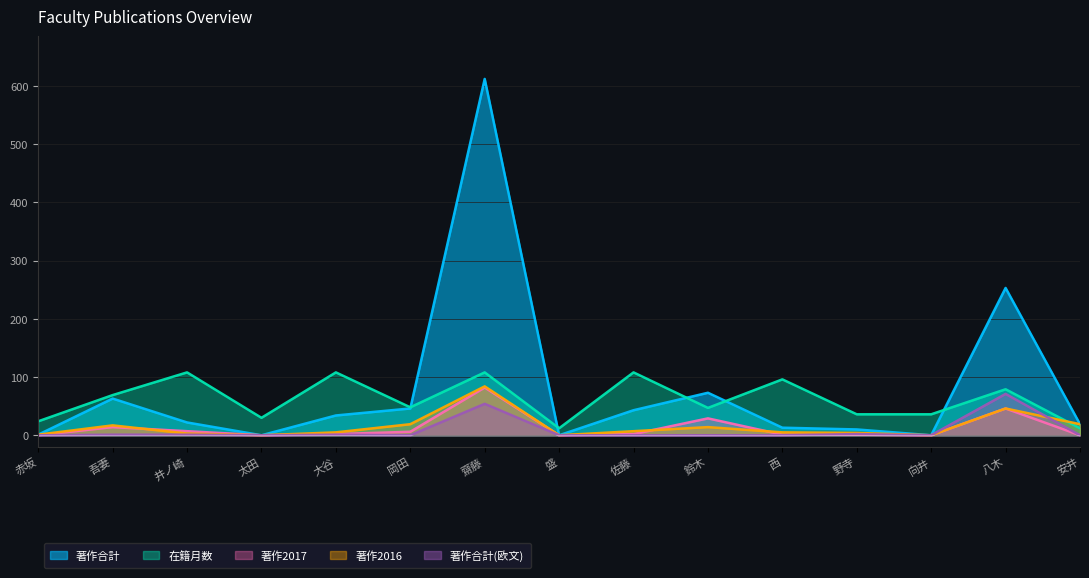

What position from the left is 野寺?

12